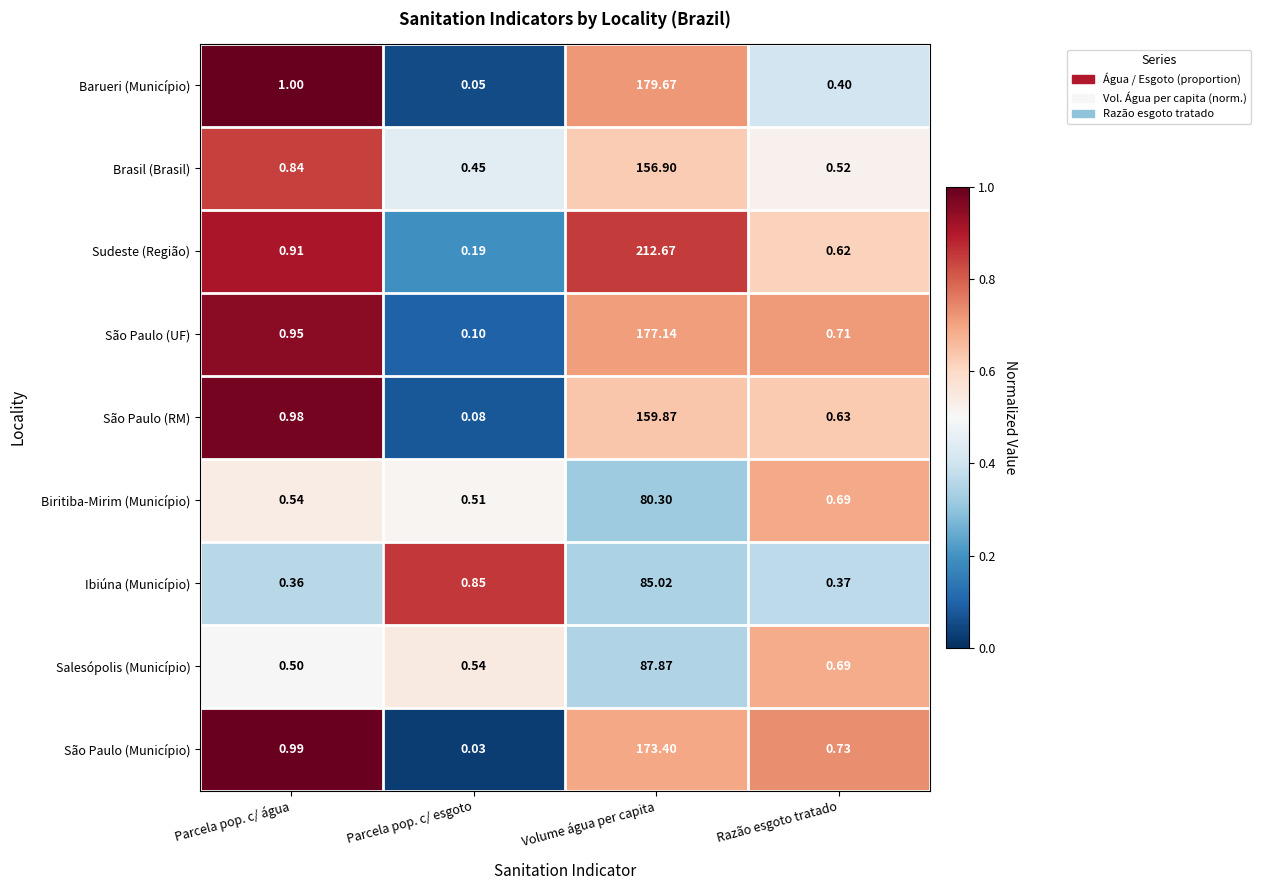

At which category does the chart reach its peak across all series?

Volume água per capita